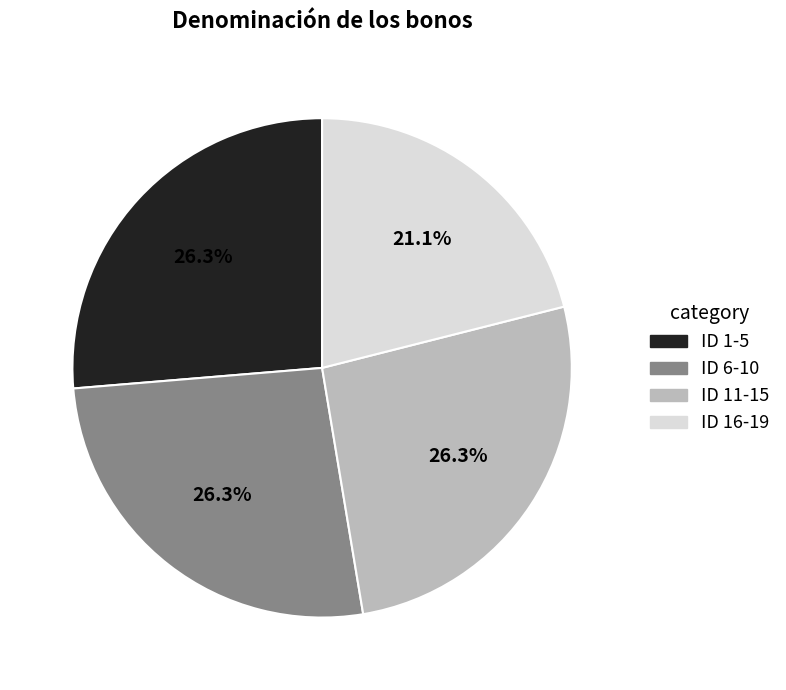

Approximately how many times larger is the value at ID 16-19 compared to ID 11-15?

0.8